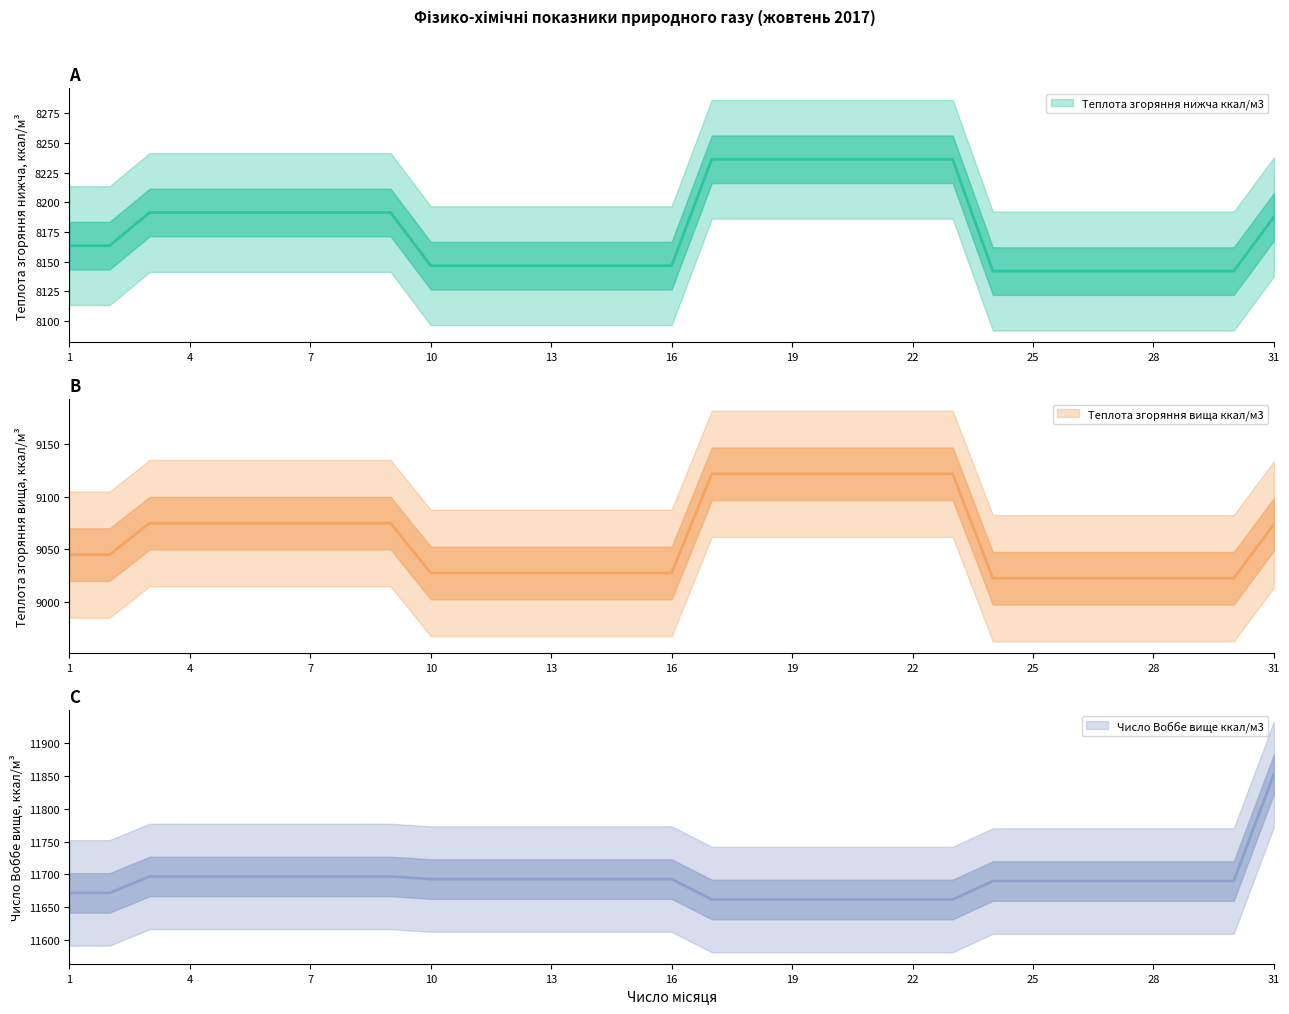

Rank the categories by Теплота згоряння нижча МДж/м3 value from highest to lowest.

17, 18, 19, 20, 21, 22, 23, 3, 4, 5, 6, 7, 8, 9, 31, 1, 2, 10, 11, 12, 13, 14, 15, 16, 24, 25, 26, 27, 28, 29, 30